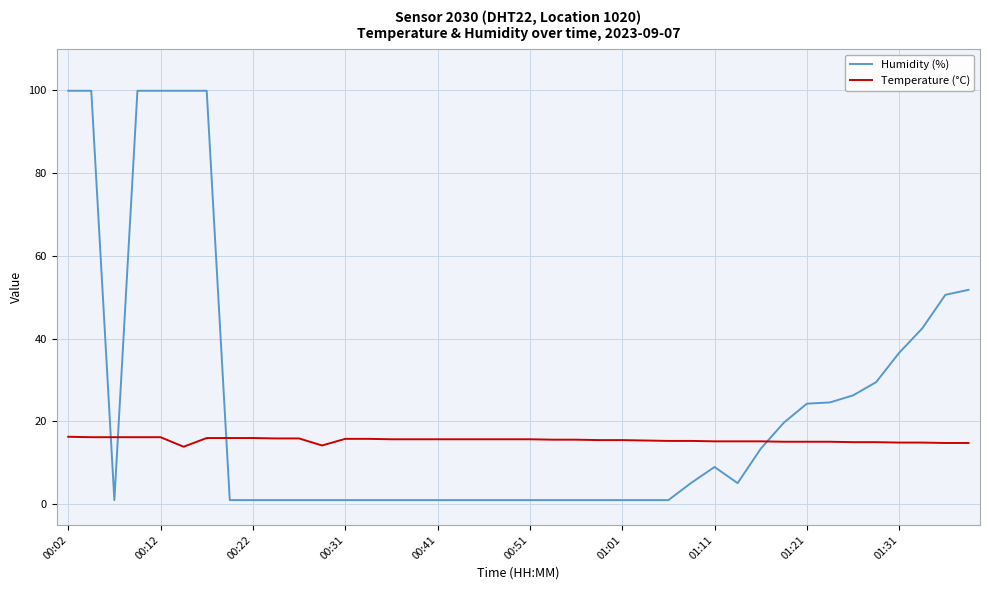

What is the minimum value for Temperature (°C)?

13.9